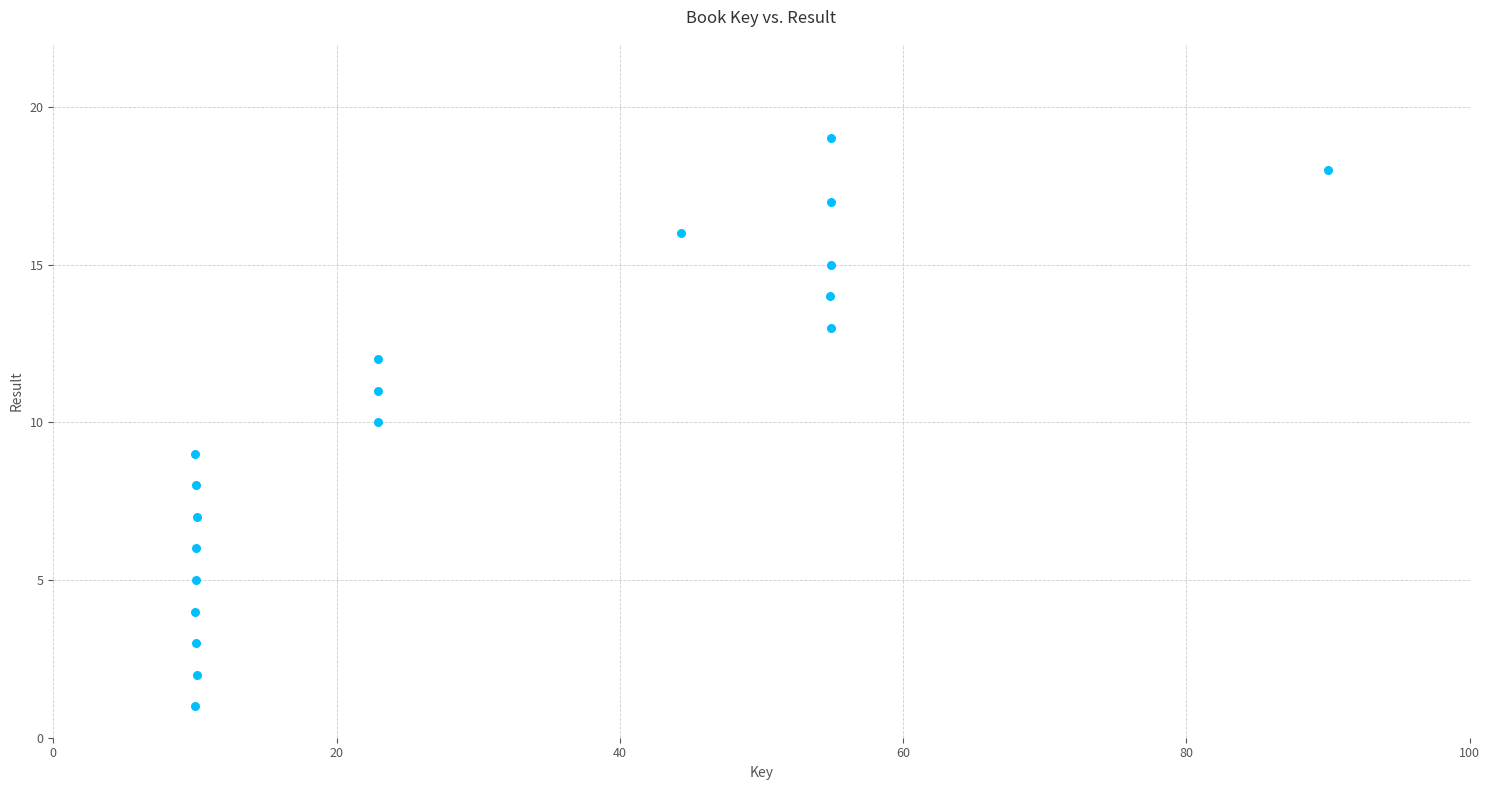

What is the range of Y values (max minus min)?

18